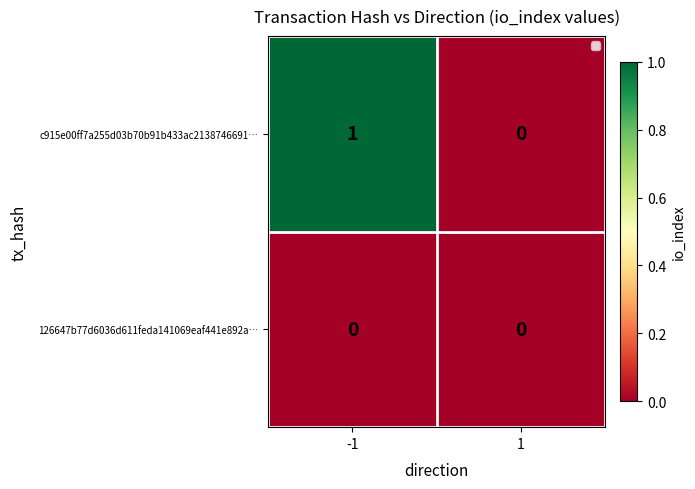

How many categories are shown in the chart?

2